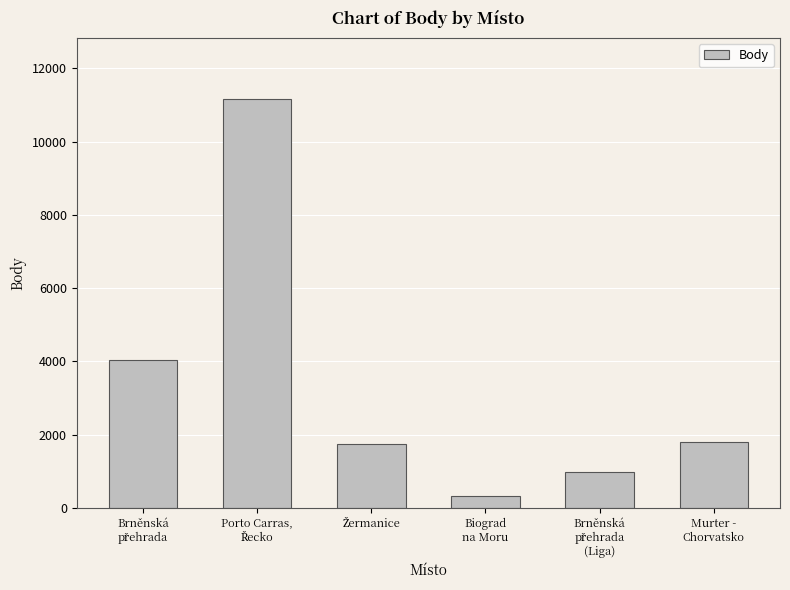

How many bars are there in total?

6